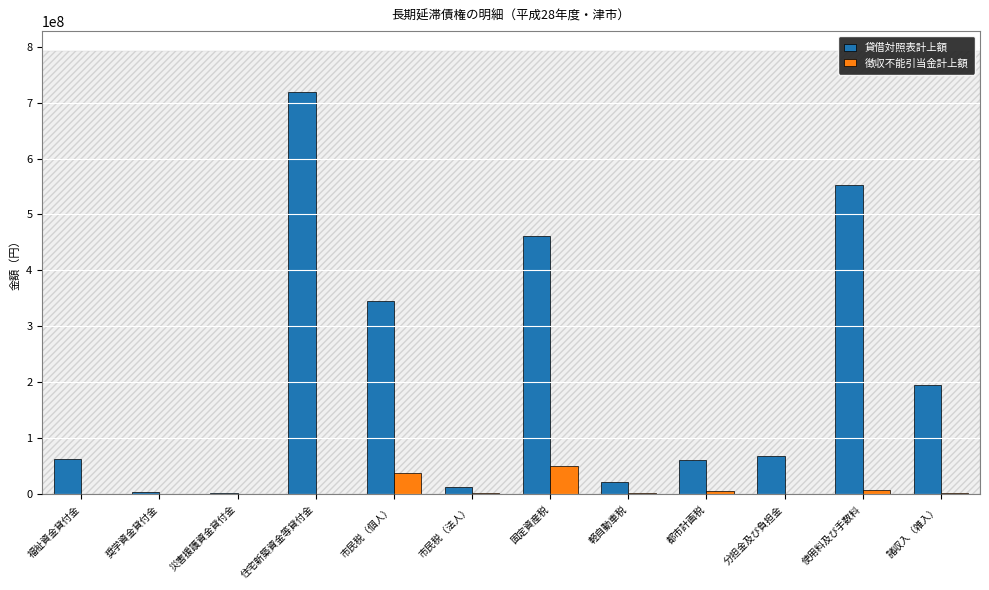

Is the value of 徴収不能引当金計上額 at 福祉資金貸付金 greater than the value of 貸借対照表計上額 at 諸収入（雑入）?

No